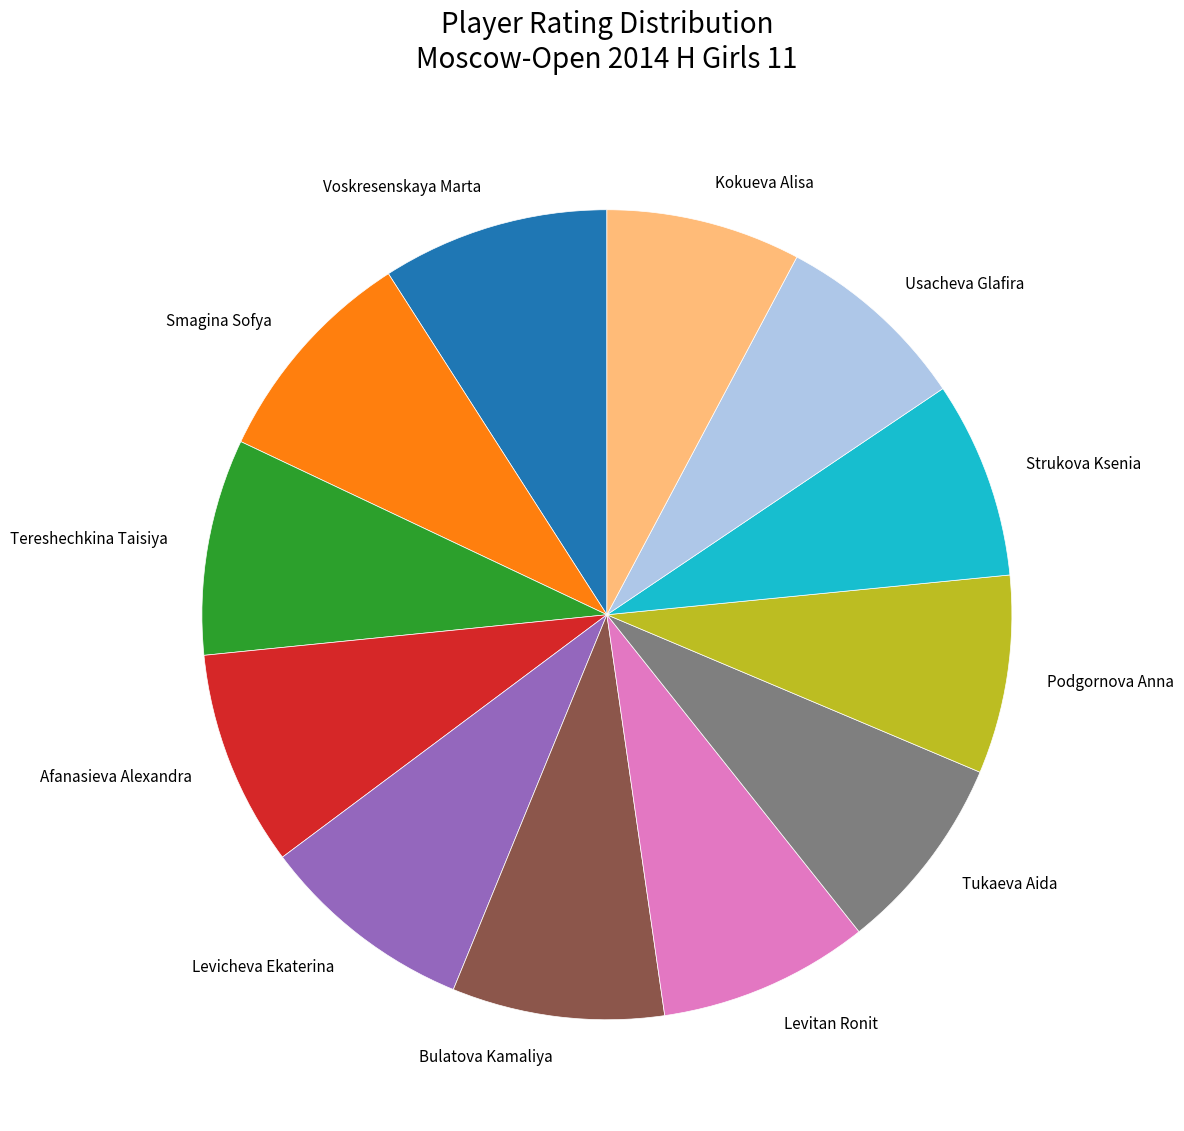

Do Usacheva Glafira and Tereshechkina Taisiya together represent more than half of the pie?

No